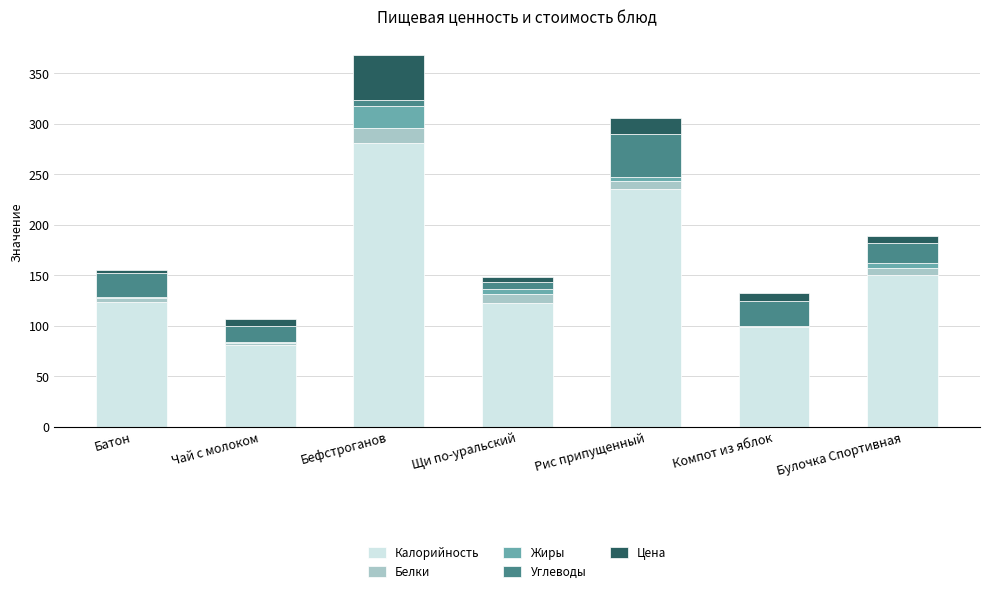

At which category is the sum across all series the highest?

Бефстроганов